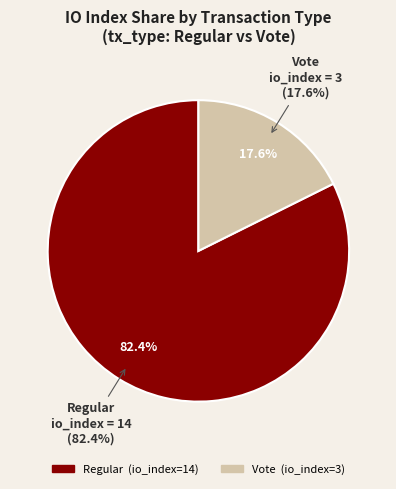

How many segments does this pie chart have?

2